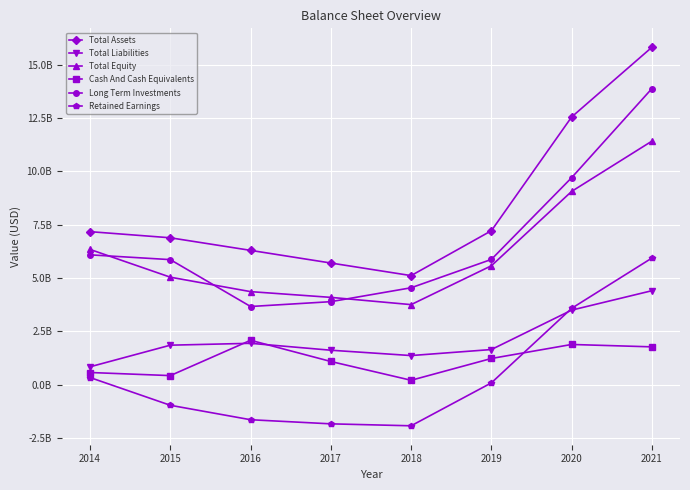

What is the difference between the maximum and minimum values in the Total Assets series?

10701752318